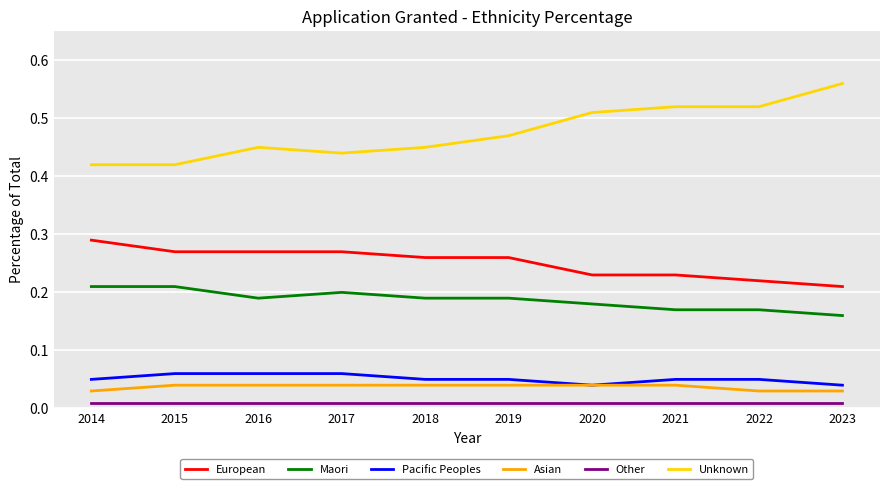

Which label corresponds to the largest value in the chart?

2023